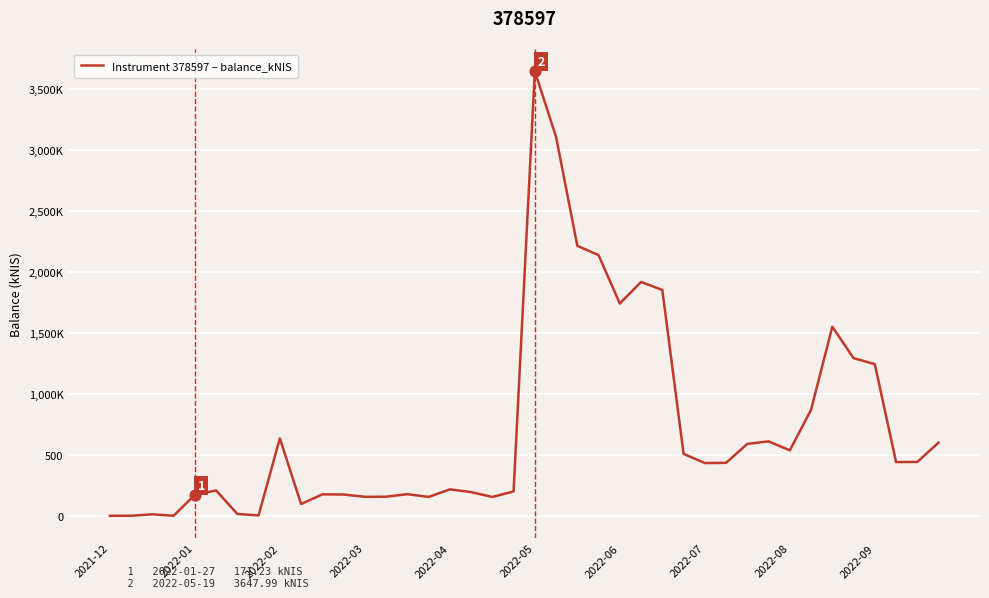

Is this an area chart (filled region under the line)?

No